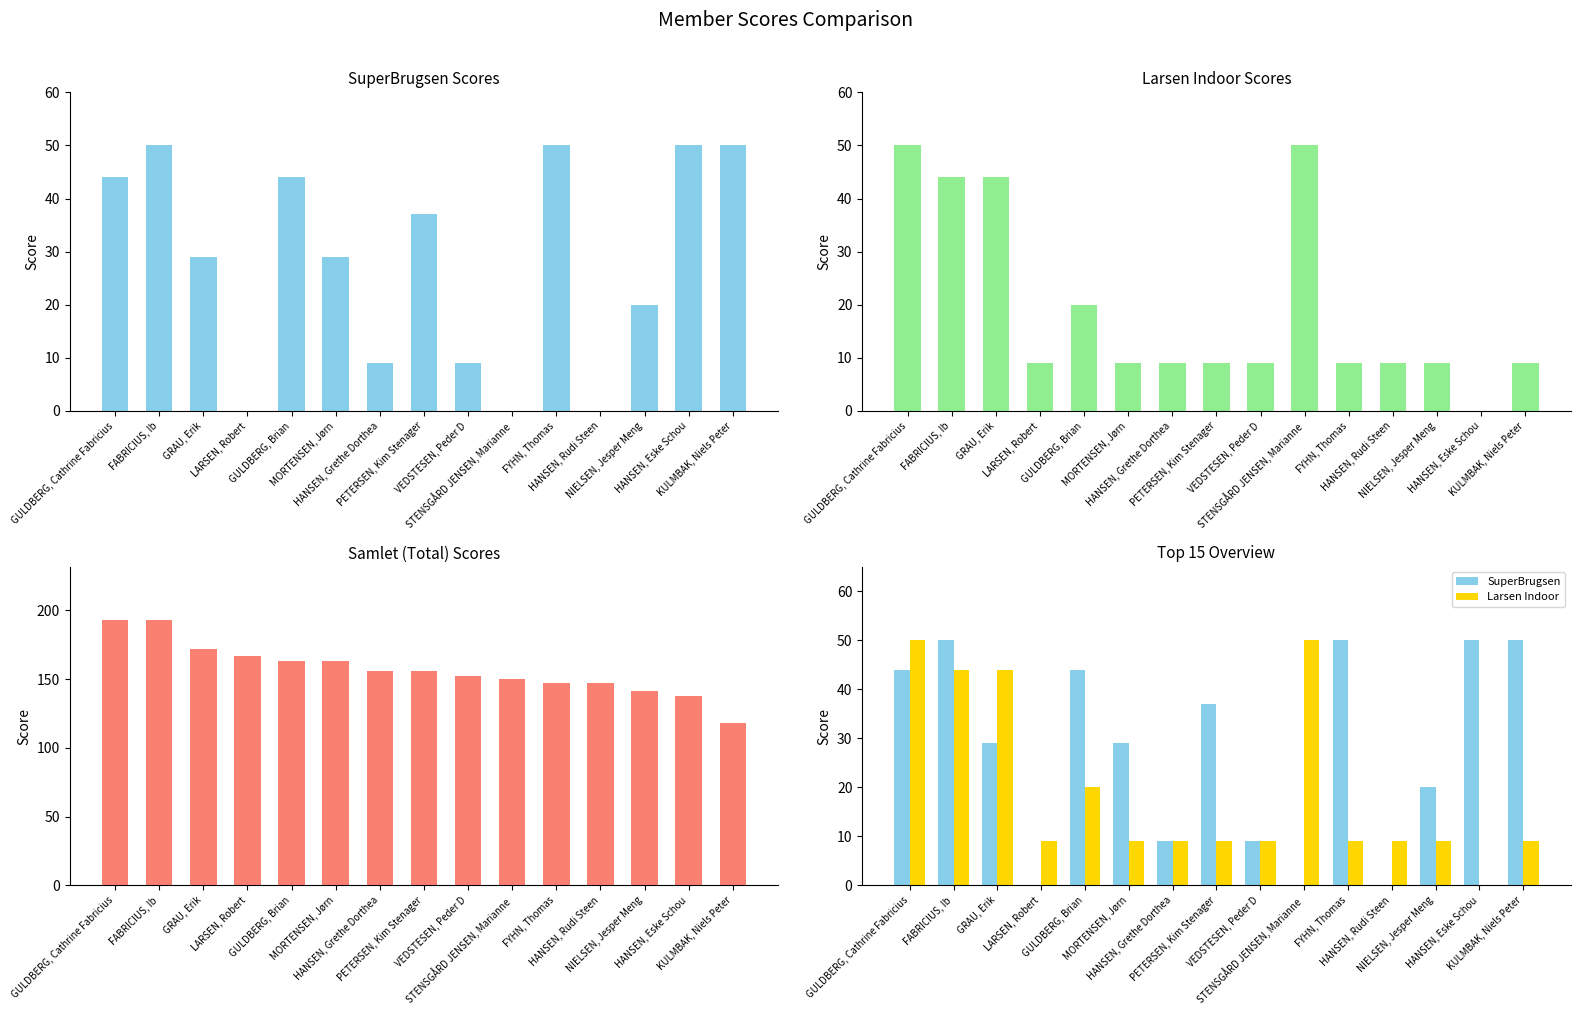

What is the sum of the Samlet values at KULMBAK, Niels Peter and LARSEN, Robert?

285